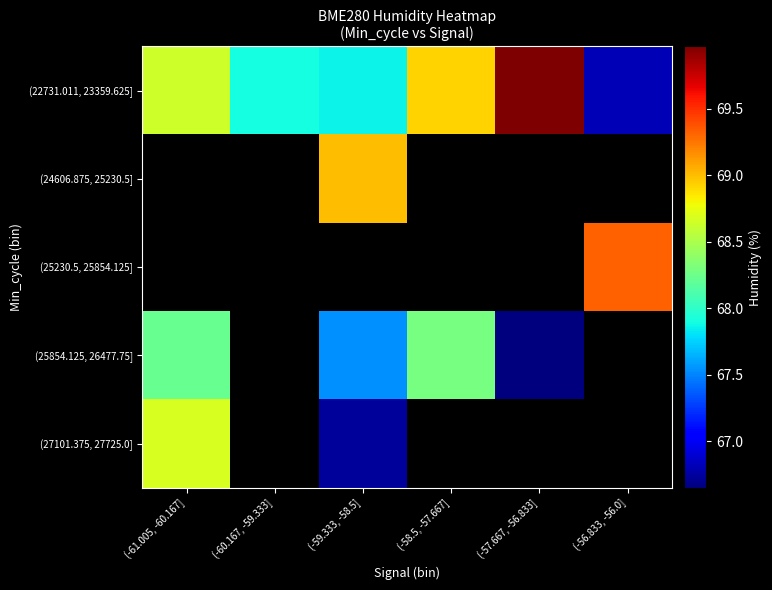

At how many categories does at least one series exceed 67?

6